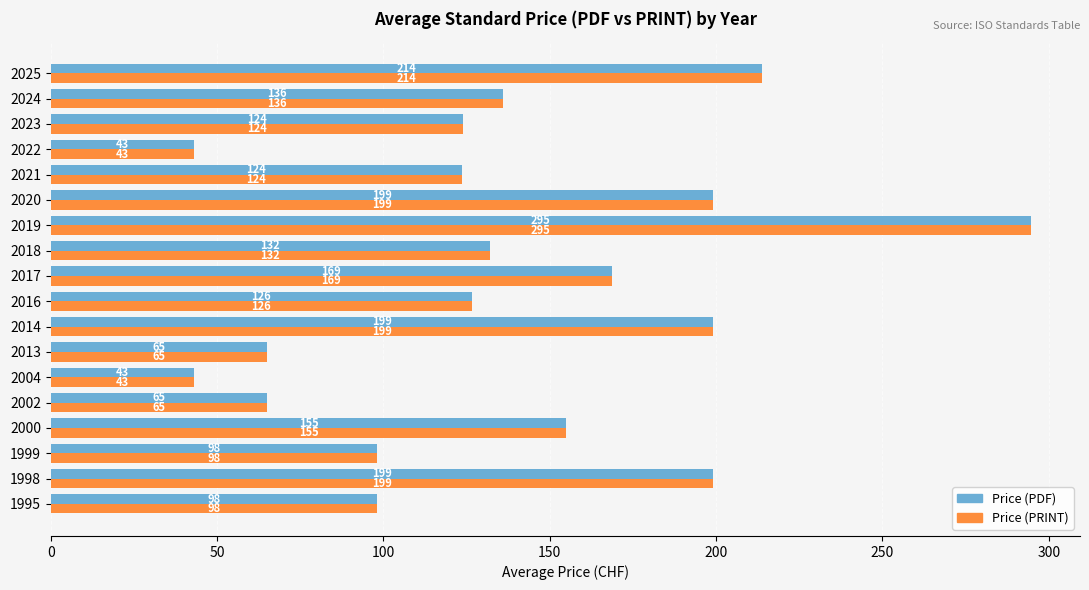

Where is Price (PDF) nearest to the value 168?

2017